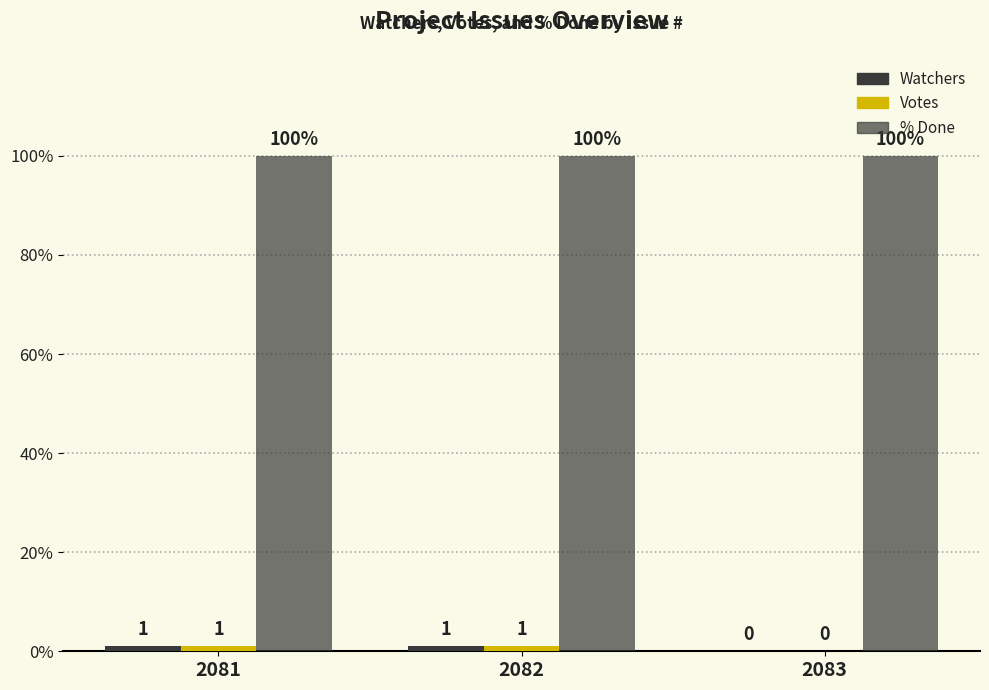

The Watchers series shows 1 at 2082. True or false?

True